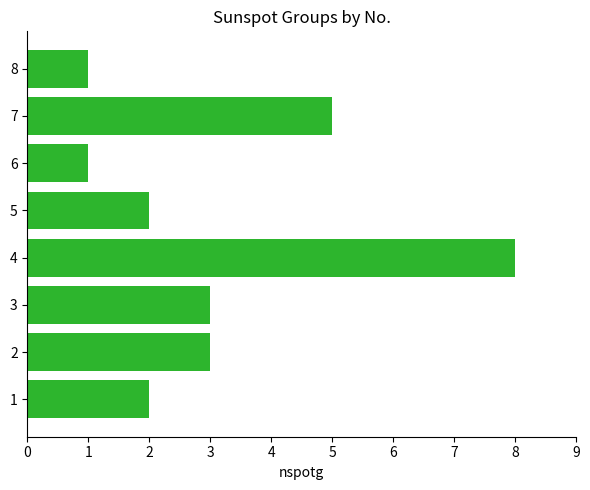

What is the greatest value displayed?

8